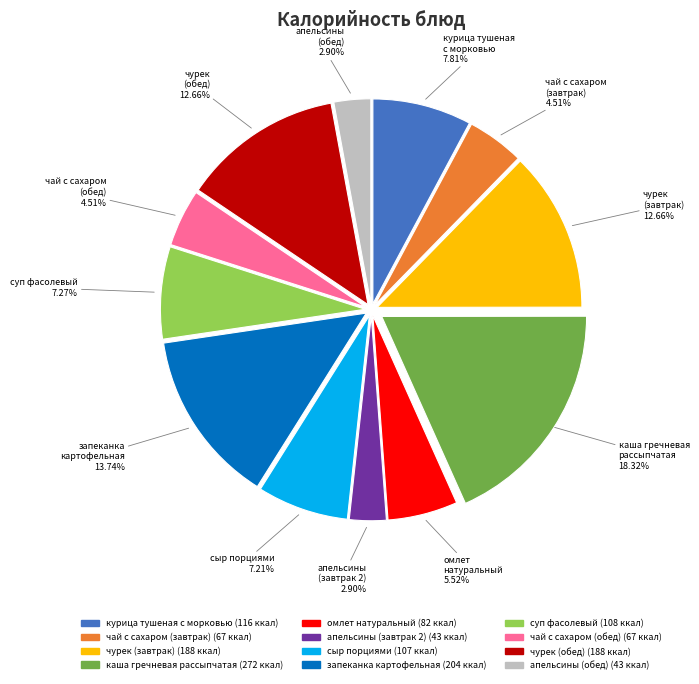

Is there a majority slice in this chart?

No